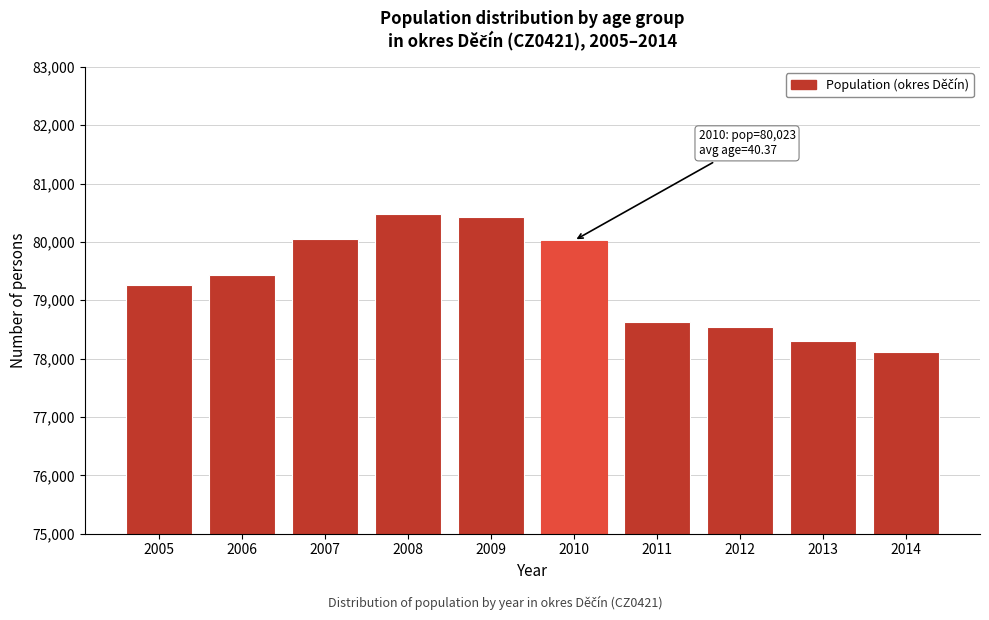

Reading right to left, what are all the values shown in this chart?

78111	78301	78546	78625	80023	80424	80475	80058	79429	79261